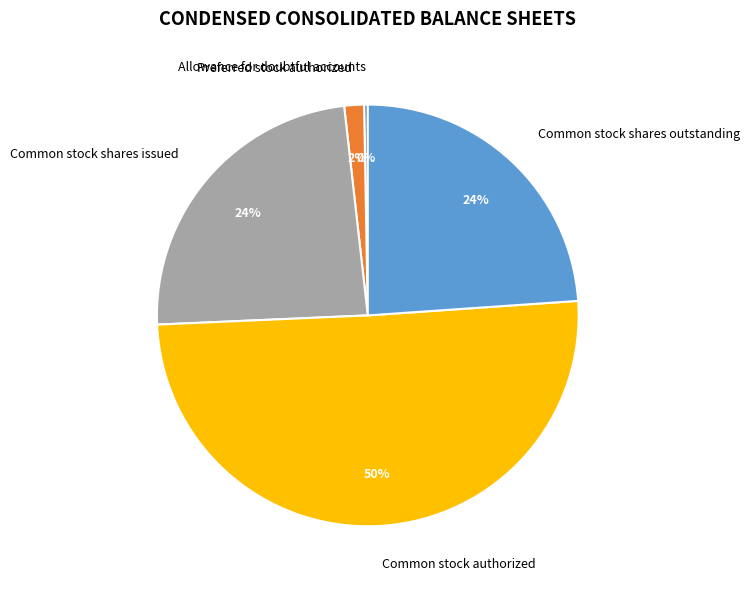

Count the number of slices in the pie.

5